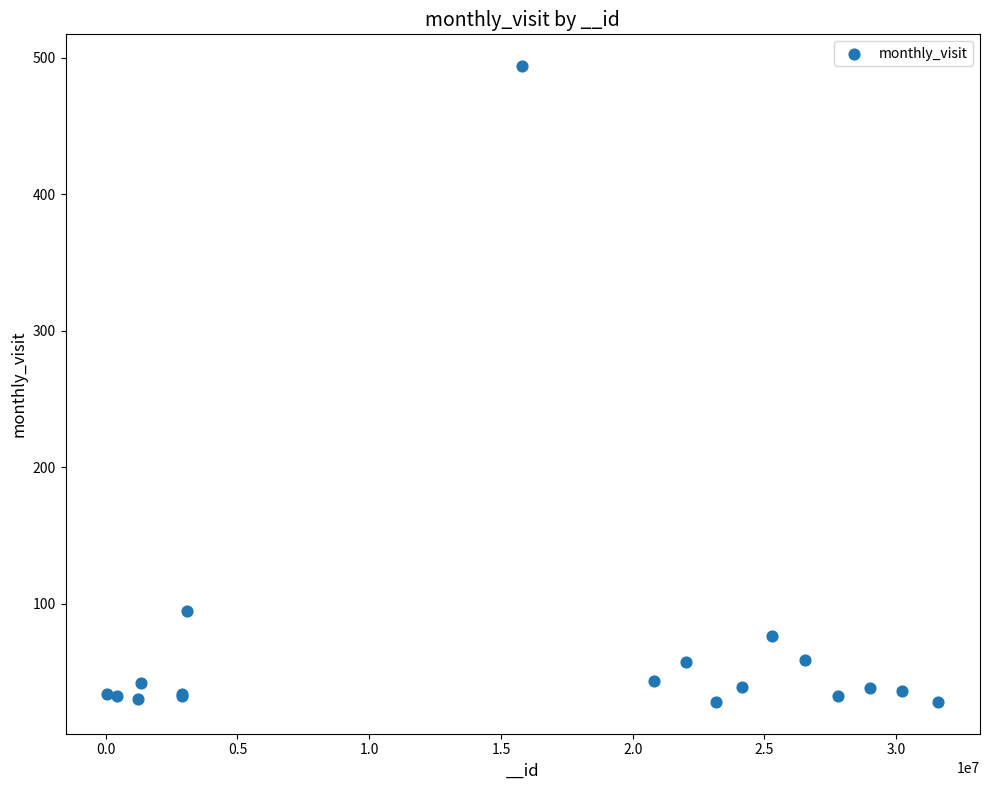

What Y value in the scatter plot is closest to 261?

95